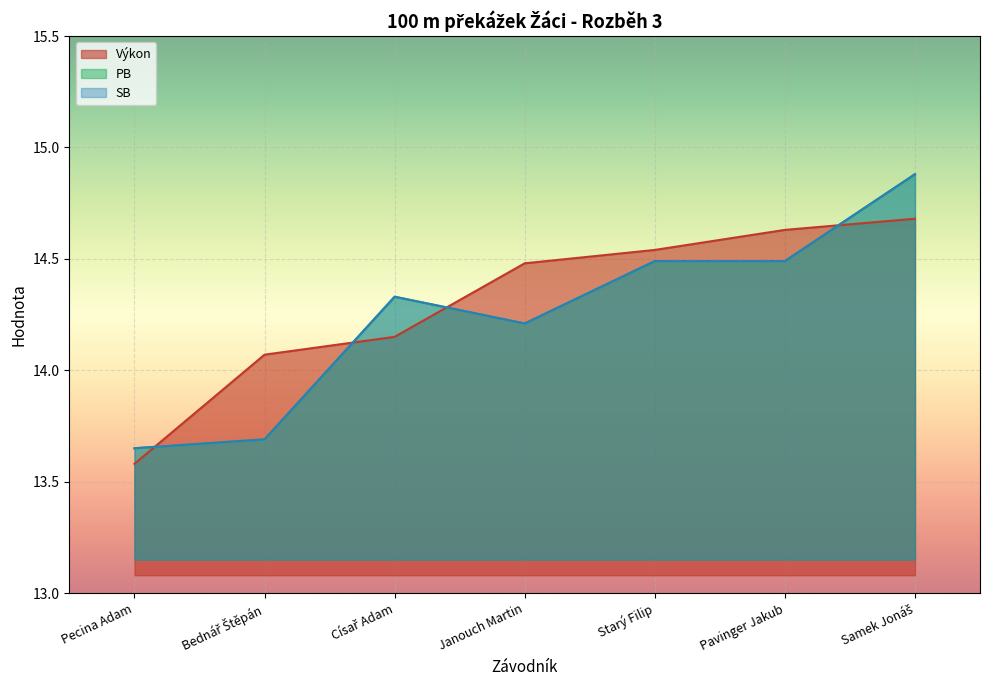

What position from the right is Pecina Adam?

7